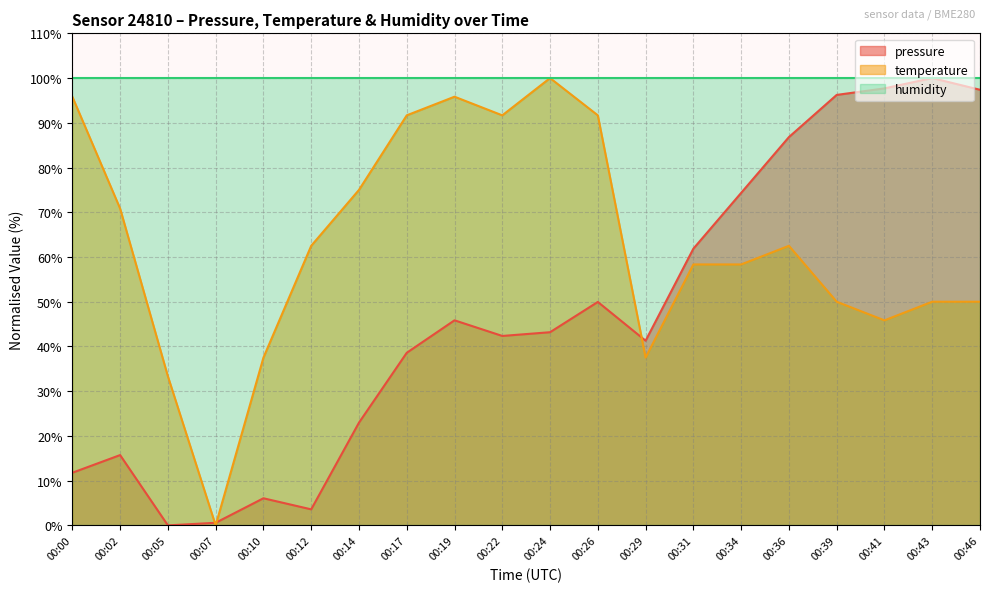

Is the value of humidity at 00:41 greater than the value of temperature at 00:17?

Yes